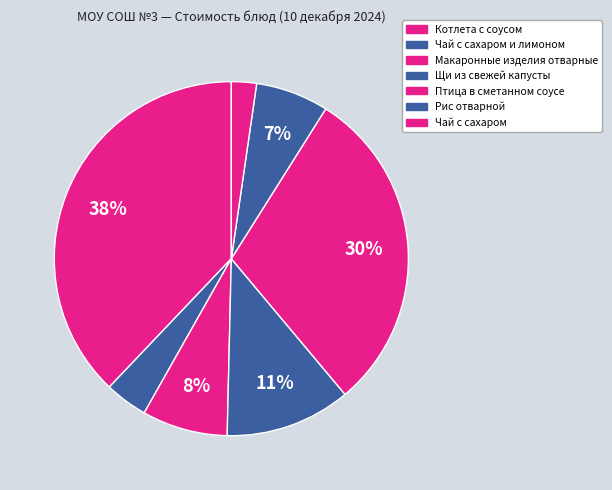

Count the number of slices in the pie.

7